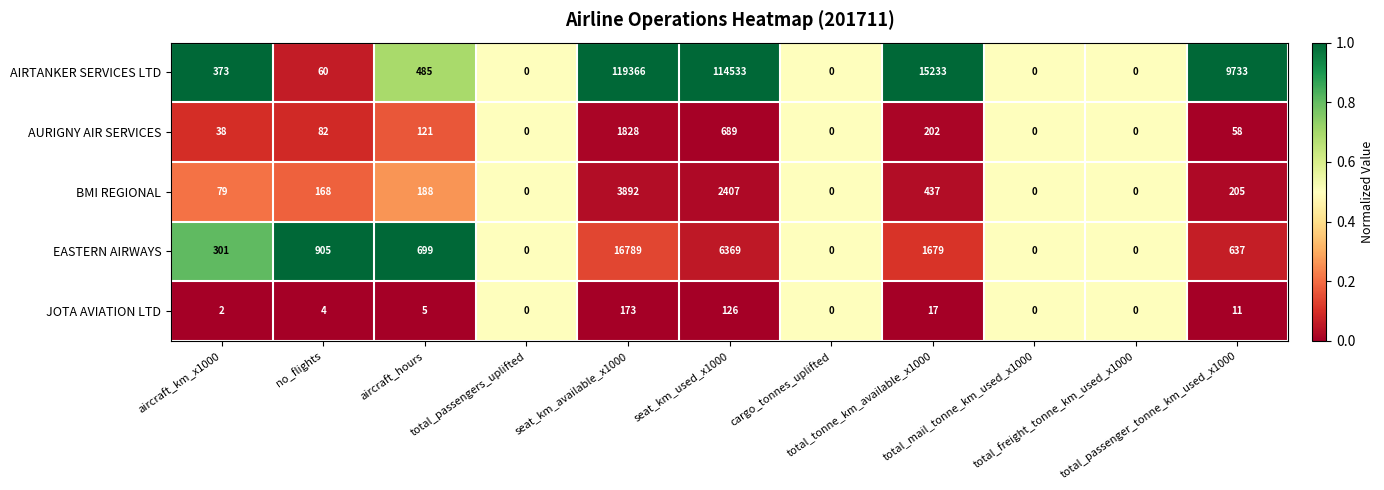

What is the maximum value shown in the chart?

119366